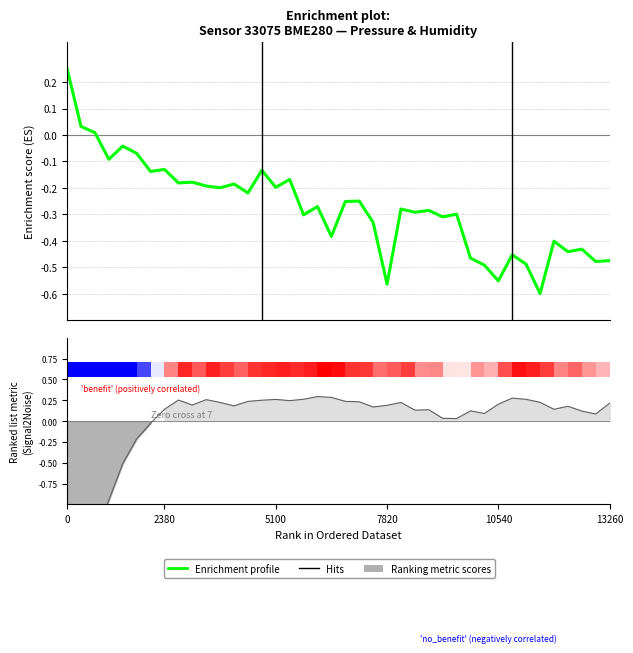

How many bars are there in total?

80